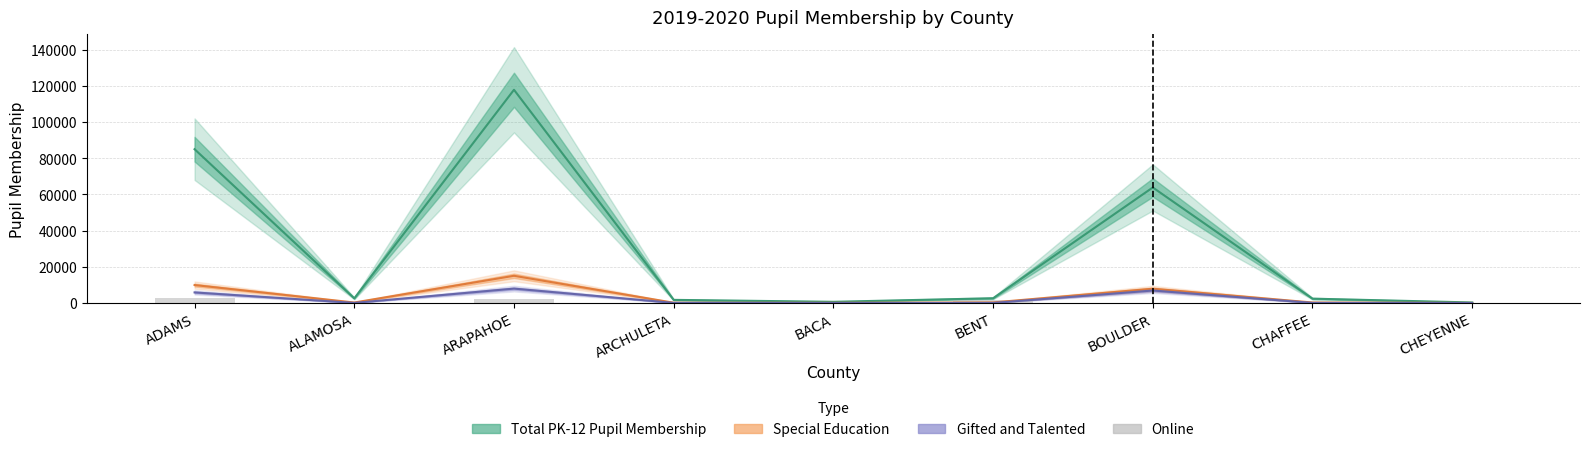

What are all the series names shown in the legend?

Total PK-12 Pupil Membership, Special Education, Gifted and Talented, Online